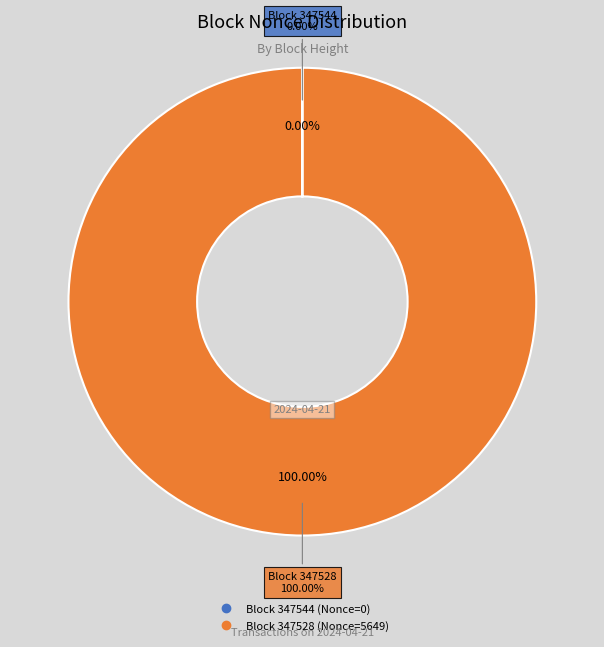

Rank the categories by value from lowest to highest.

347544, 347528